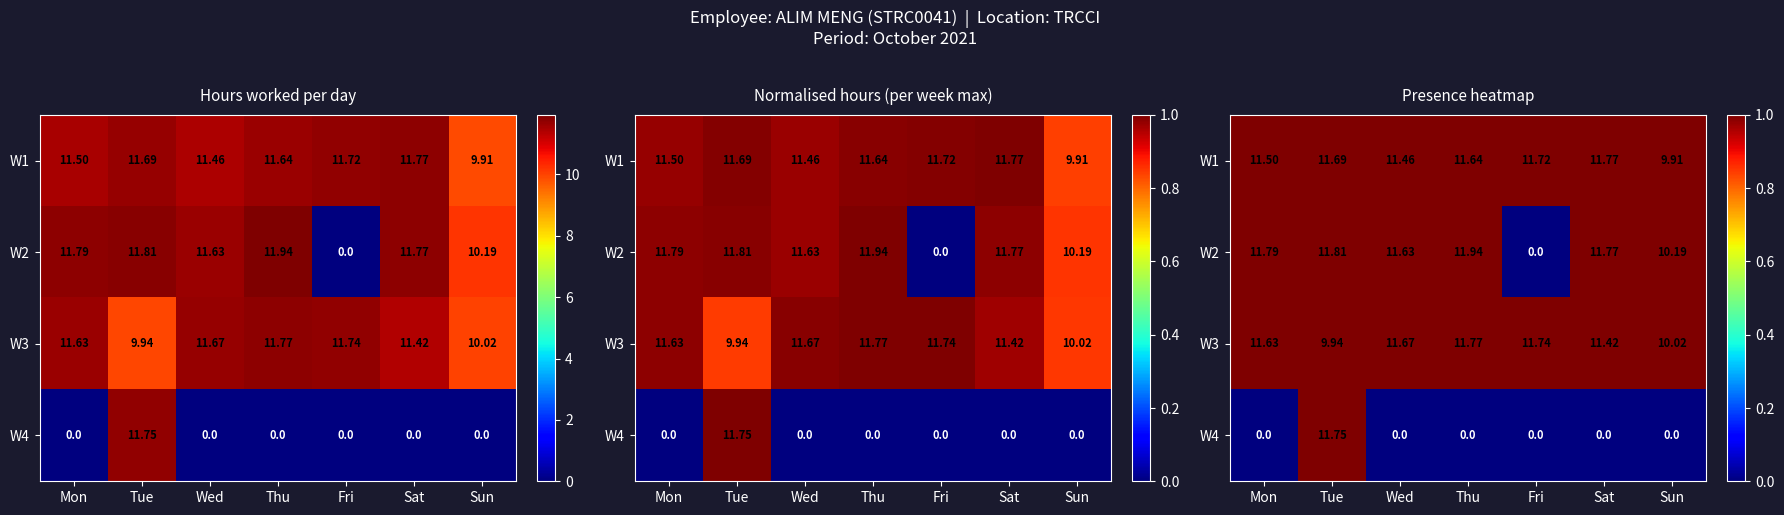

The W3 series shows 1 at Sun. True or false?

True